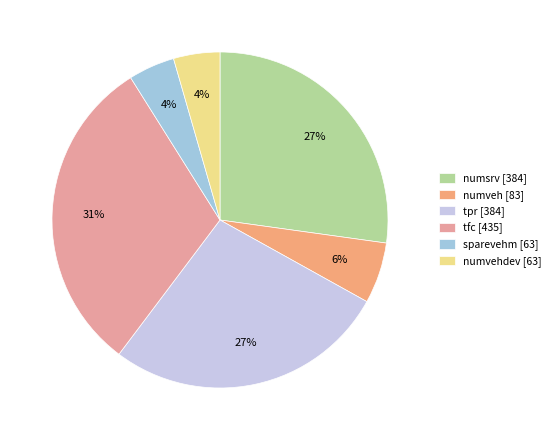

Does any single category account for the majority?

No